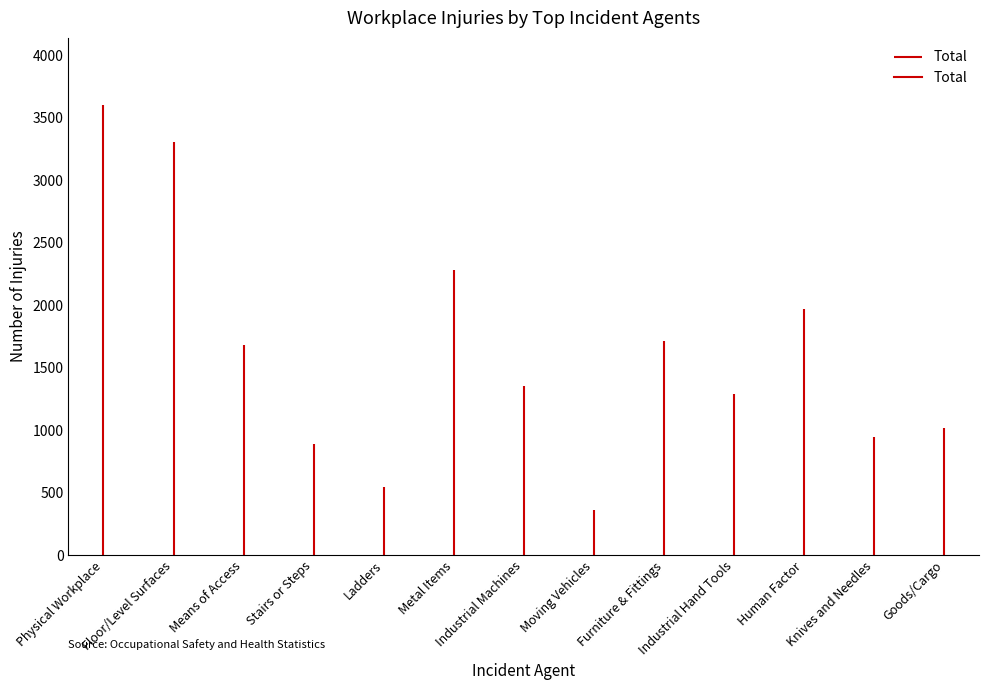

What is the label of the 2nd point from the right?

Knives and Needles